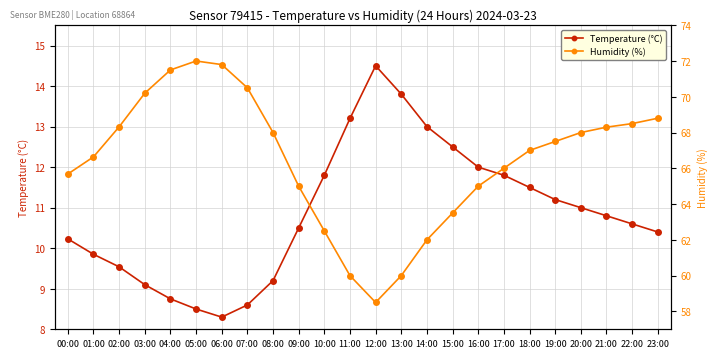

Does the chart have visible grid lines?

Yes